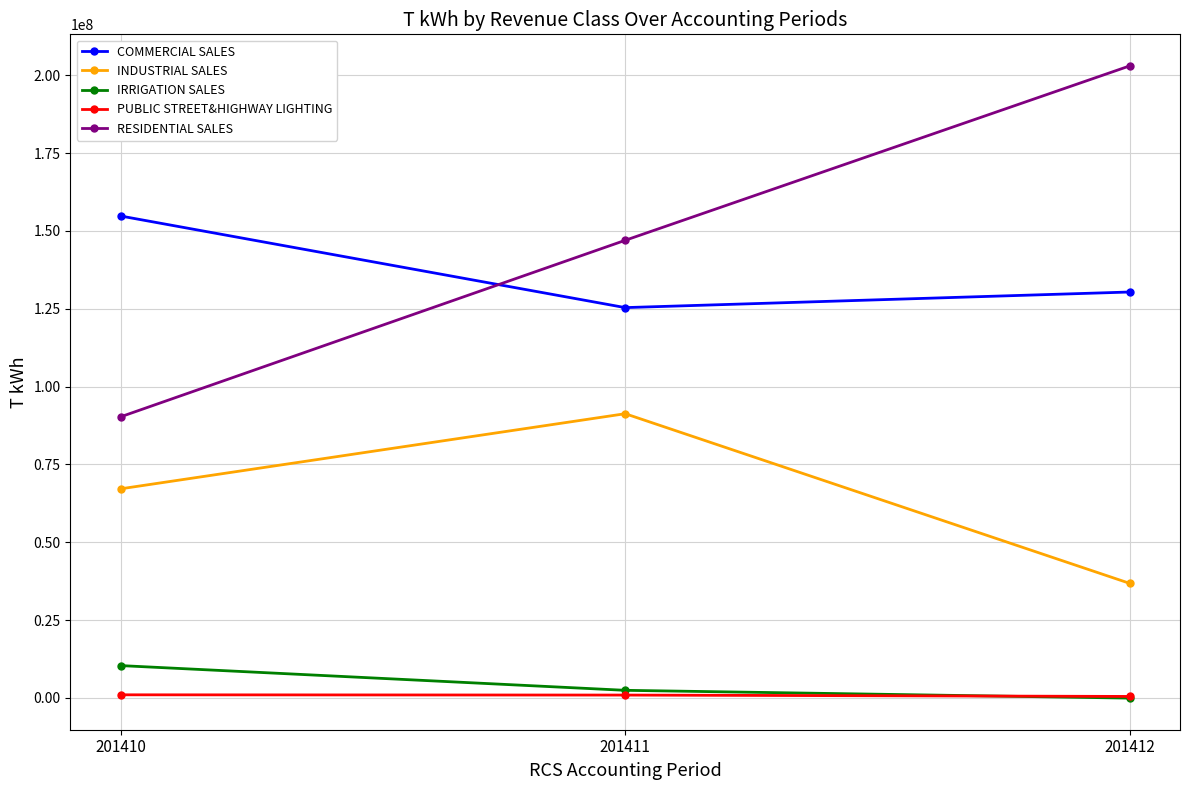

What is the maximum value shown in the chart?

202989073